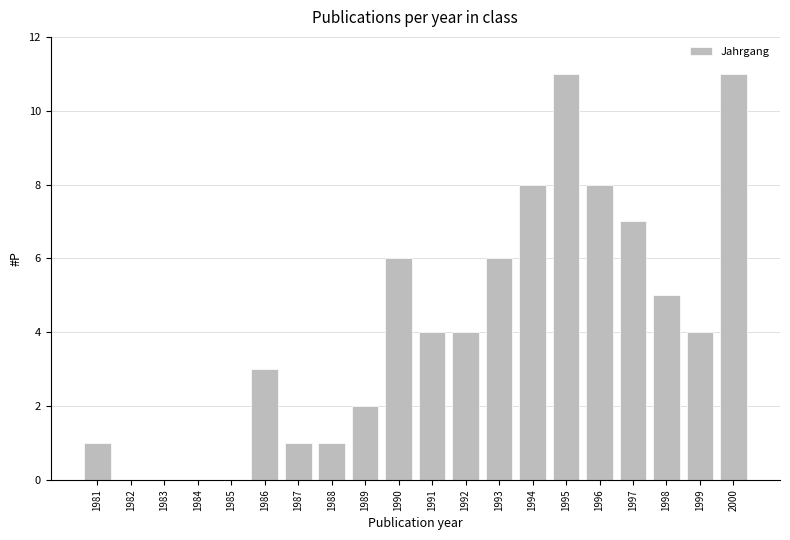

Reading left to right, transcribe all the data shown in this chart.

1981=1	1982=0	1983=0	1984=0	1985=0	1986=3	1987=1	1988=1	1989=2	1990=6	1991=4	1992=4	1993=6	1994=8	1995=11	1996=8	1997=7	1998=5	1999=4	2000=11